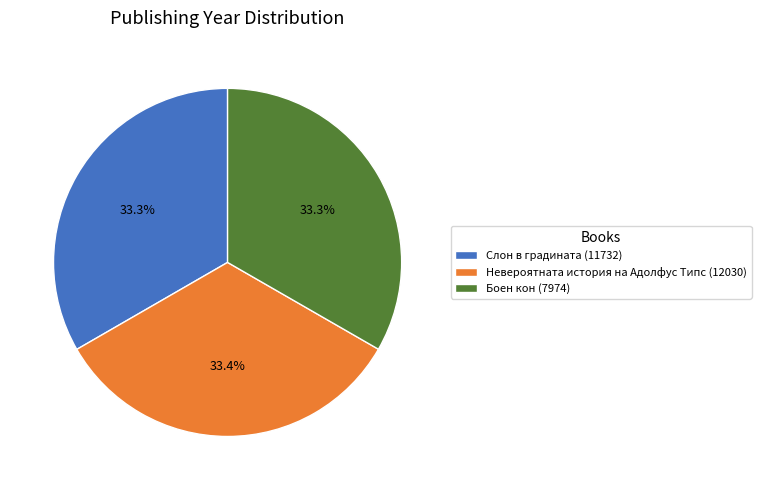

Is Слон в градината (11732) the majority of the pie?

No